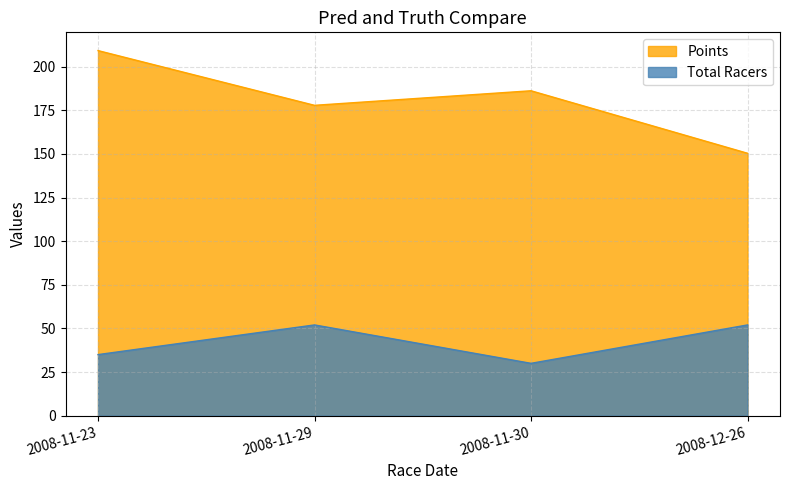

In Total Racers, how many points are higher than both neighbors (excluding endpoints)?

1